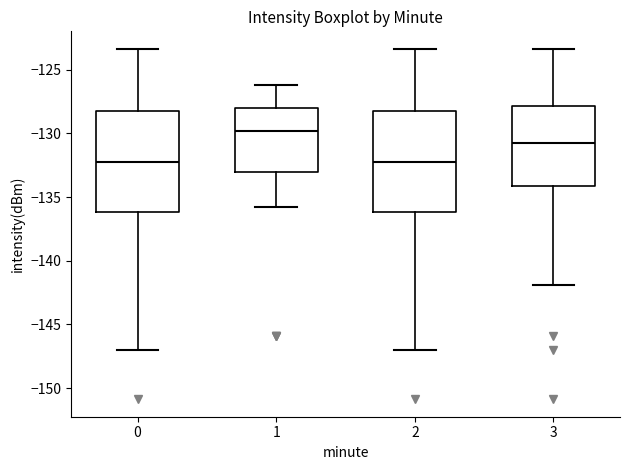

Reading left to right, transcribe this box plot: for each box, give where its median line is, the range the box spans, and where its two whiskers end, as read against the y-axis. The values are not printed on the chart, so give them approximately, as read against the axis.

0: median -132.5, box -136.0 to -128.0, whiskers -147.0 to -123.5
1: median -130.0, box -133.0 to -128.0, whiskers -135.5 to -126.0
2: median -132.5, box -136.0 to -128.0, whiskers -147.0 to -123.5
3: median -130.5, box -134.0 to -128.0, whiskers -142.0 to -123.5